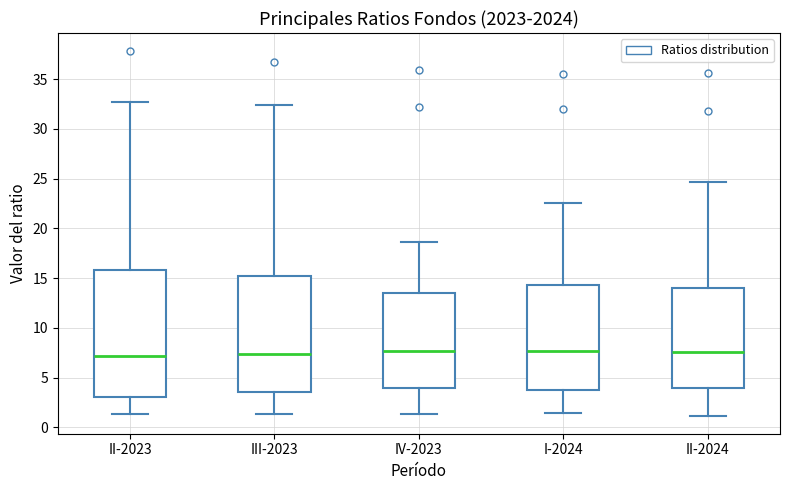

Reading left to right, read every box against the y-axis: the position of its median line, the range the box covers, and the ends of its whiskers. The values are not printed on the chart, so give them approximately, as read against the axis.

II-2023: median 7.0, box 3.0 to 16.0, whiskers 1.5 to 33.0
III-2023: median 7.5, box 3.5 to 15.0, whiskers 1.5 to 32.5
IV-2023: median 7.5, box 4.0 to 13.5, whiskers 1.5 to 18.5
I-2024: median 7.5, box 3.5 to 14.5, whiskers 1.5 to 22.5
II-2024: median 7.5, box 4.0 to 14.0, whiskers 1.0 to 24.5